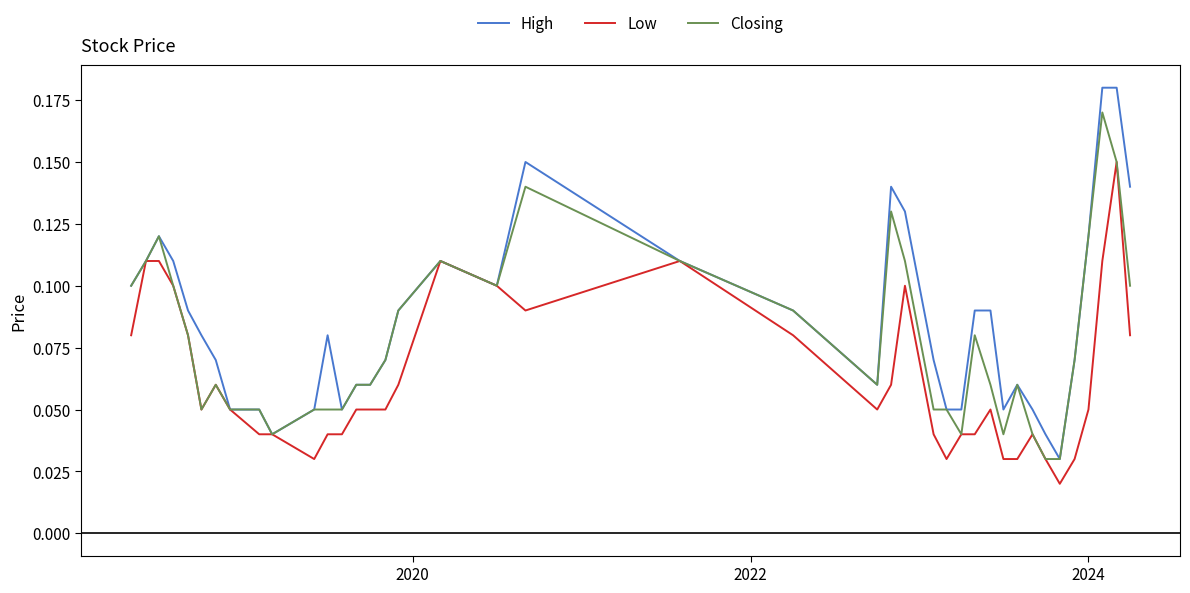

Which series has the largest range (max minus min)?

High